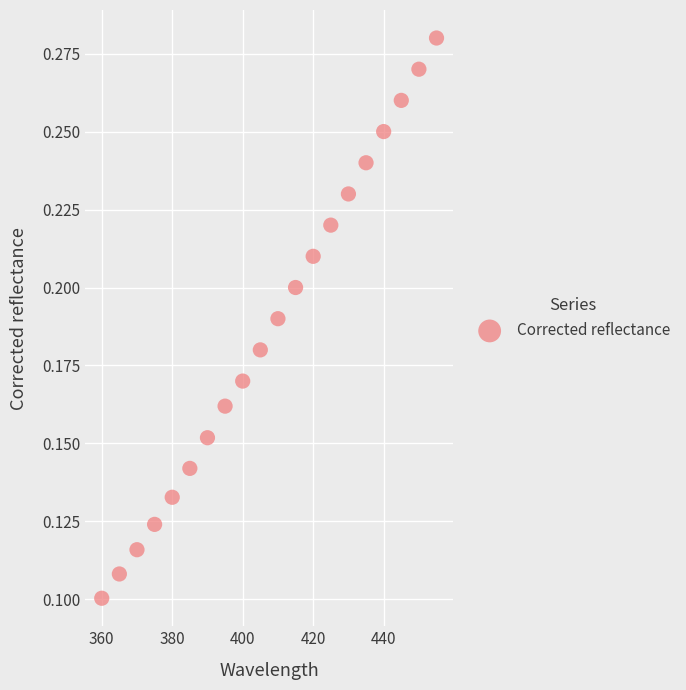

What is the range of X values (max minus min)?

95.0